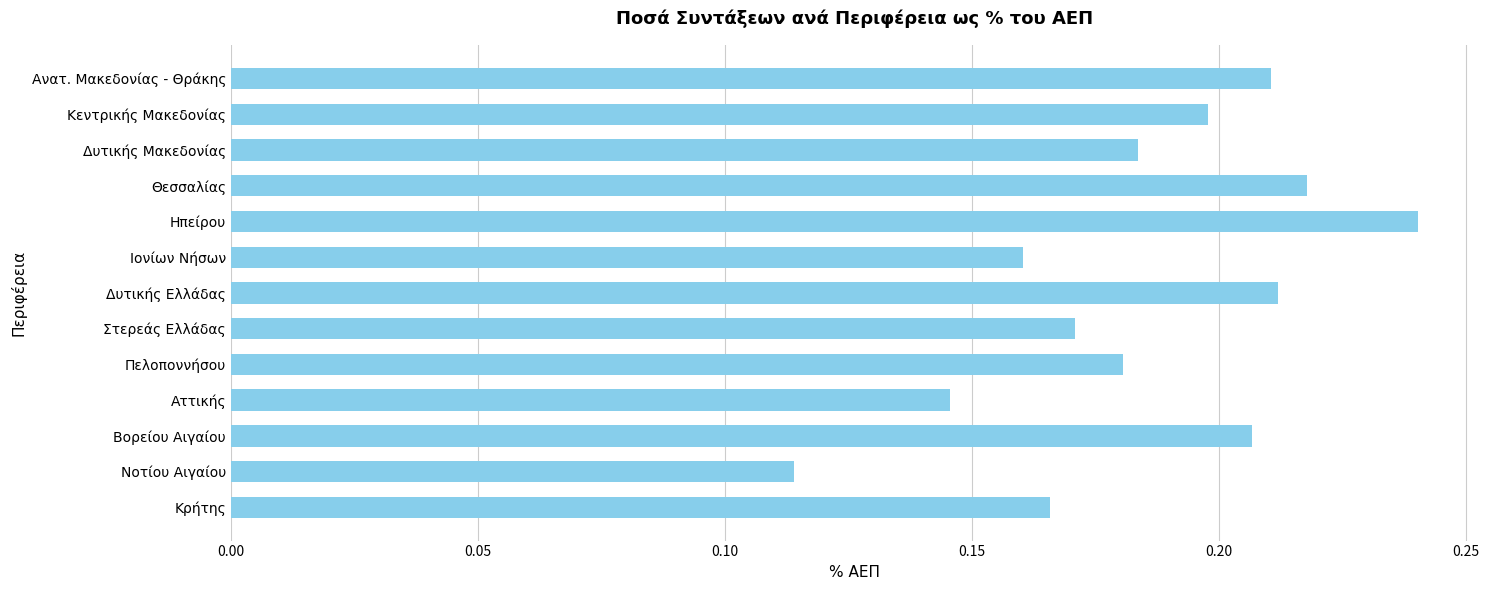

What is the label of the 3rd bar from the top?

Δυτικής Μακεδονίας